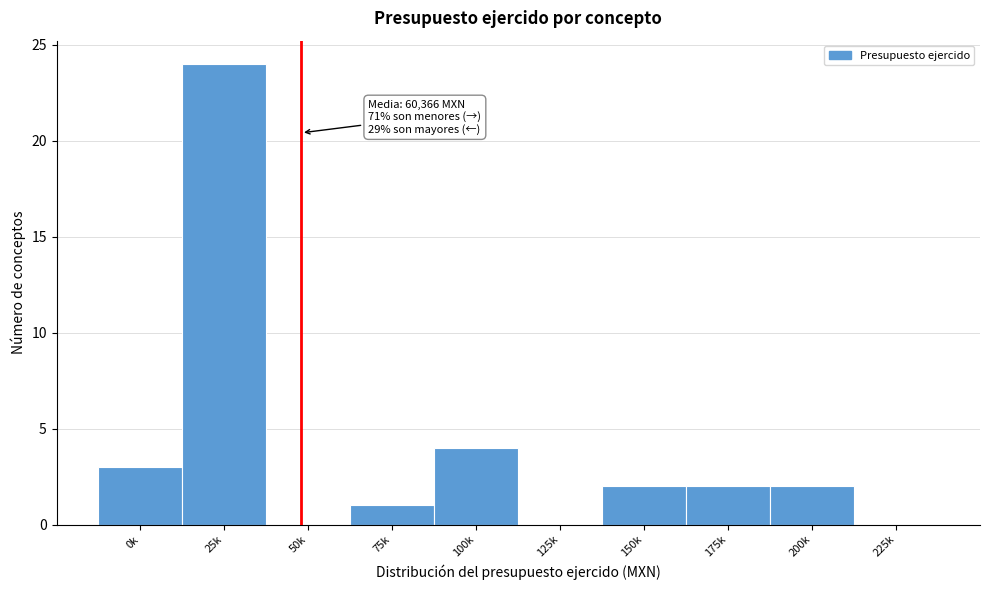

Reading left to right, extract all data points from this chart.

0k=3	25k=24	50k=0	75k=1	100k=4	125k=0	150k=2	175k=2	200k=2	225k=0